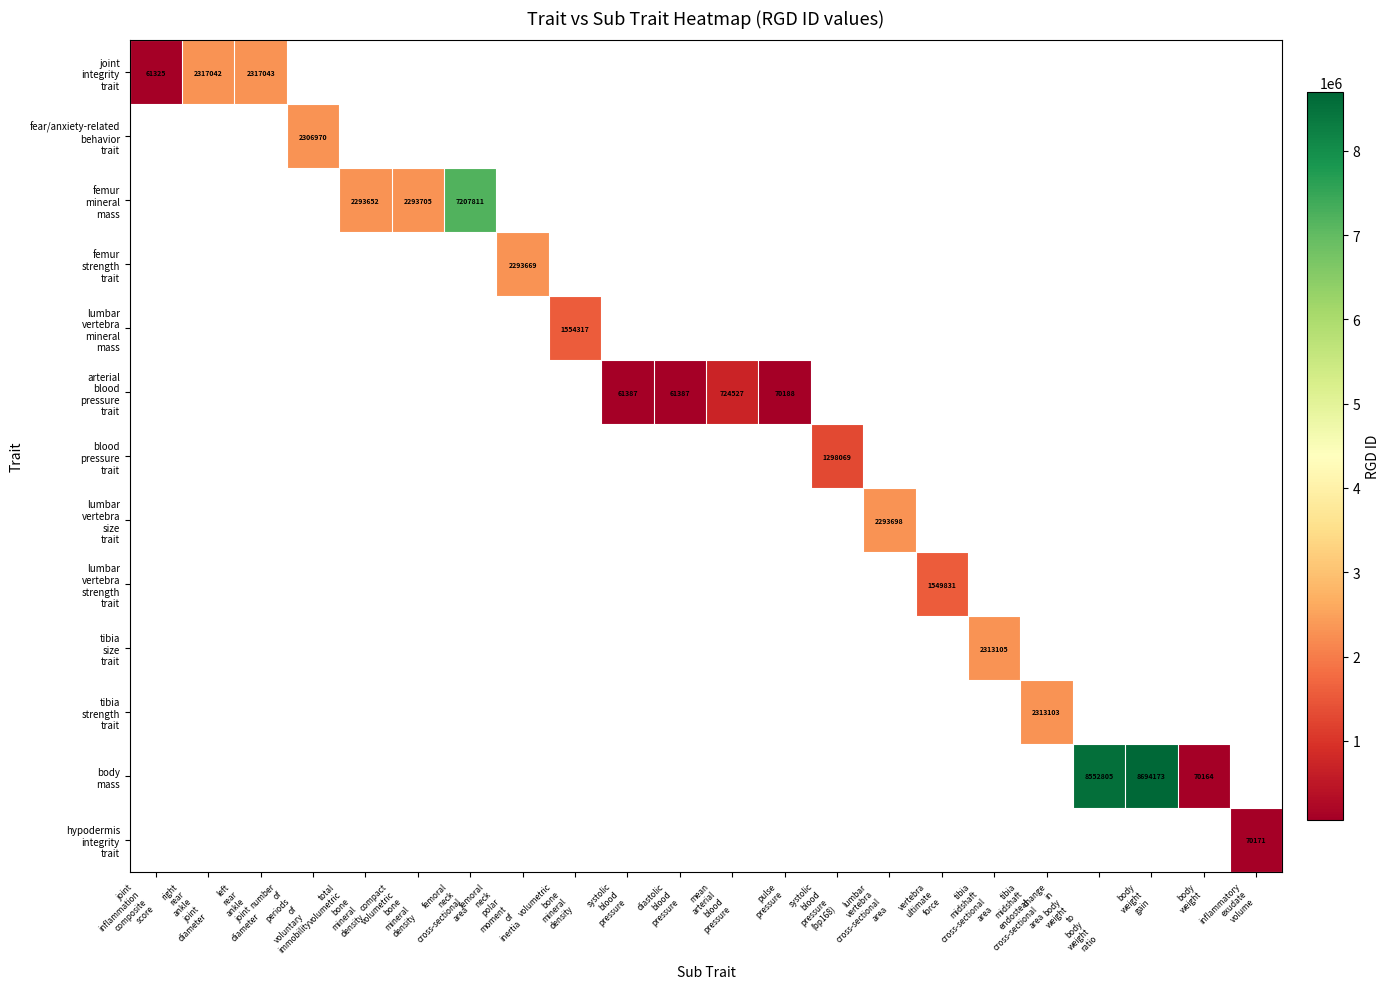

Between compact
volumetric
bone
mineral
density and right
rear
ankle
joint
diameter, which is larger?

right
rear
ankle
joint
diameter